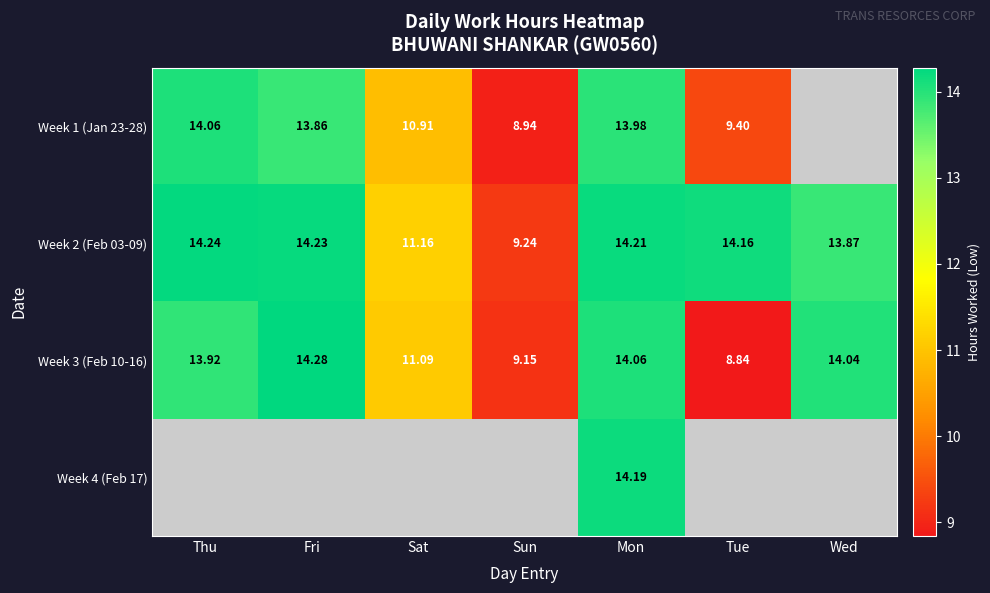

How many categories are shown in the chart?

7